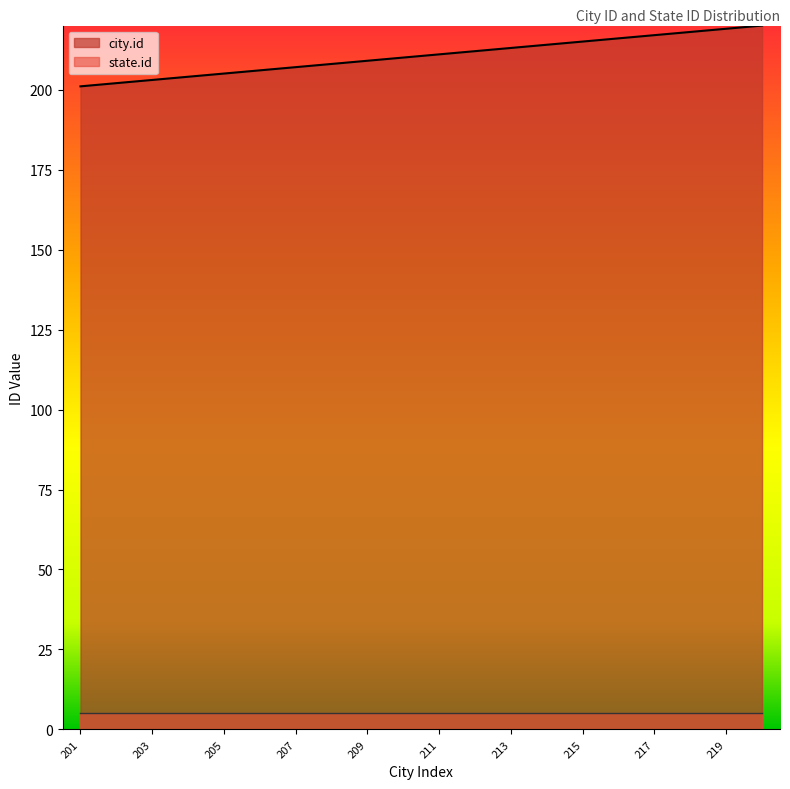

Reading right to left, list all the values displayed in this chart.

220=220	219=219	218=218	217=217	216=216	215=215	214=214	213=213	212=212	211=211	210=210	209=209	208=208	207=207	206=206	205=205	204=204	203=203	202=202	201=201